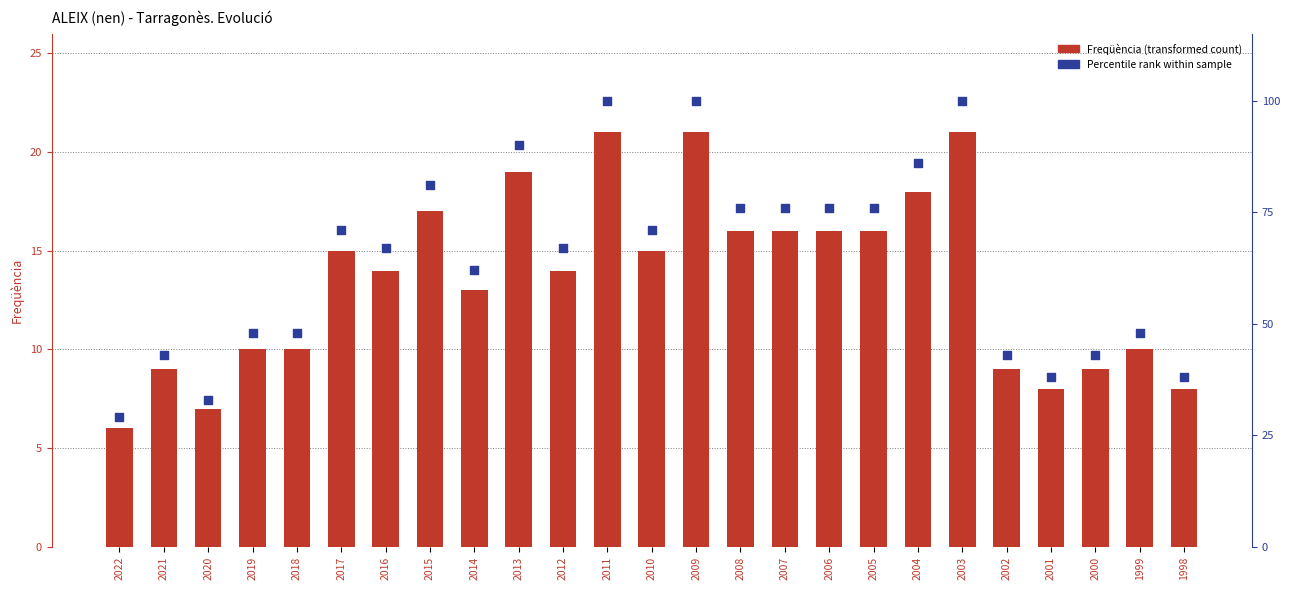

What is the total value across all series at 1999?

58